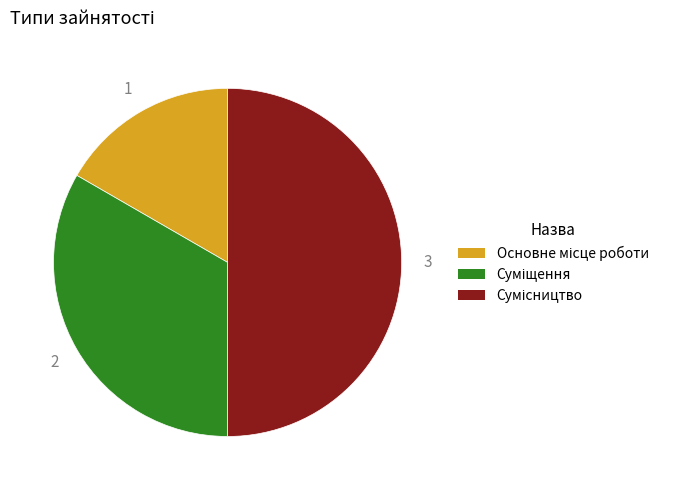

How many segments does this pie chart have?

3